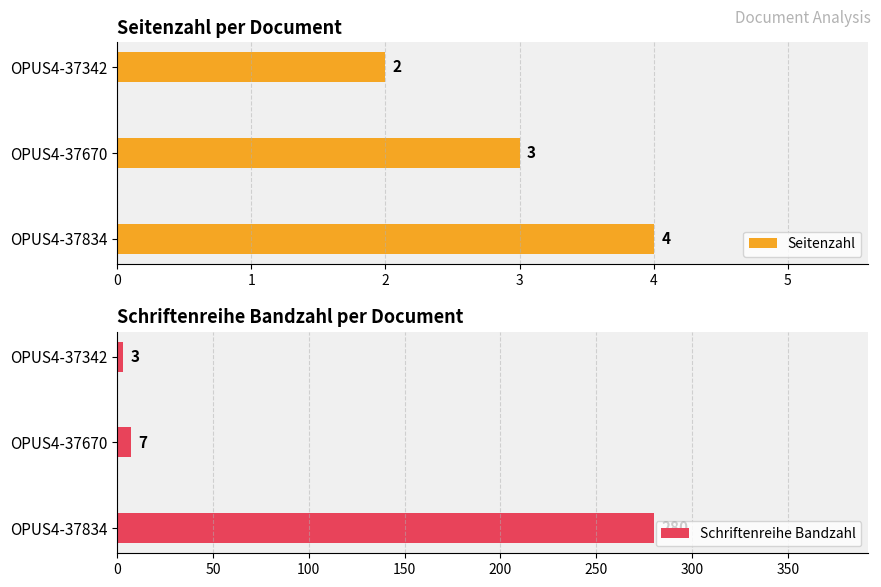

Read the Seitenzahl value at OPUS4-37670.

3